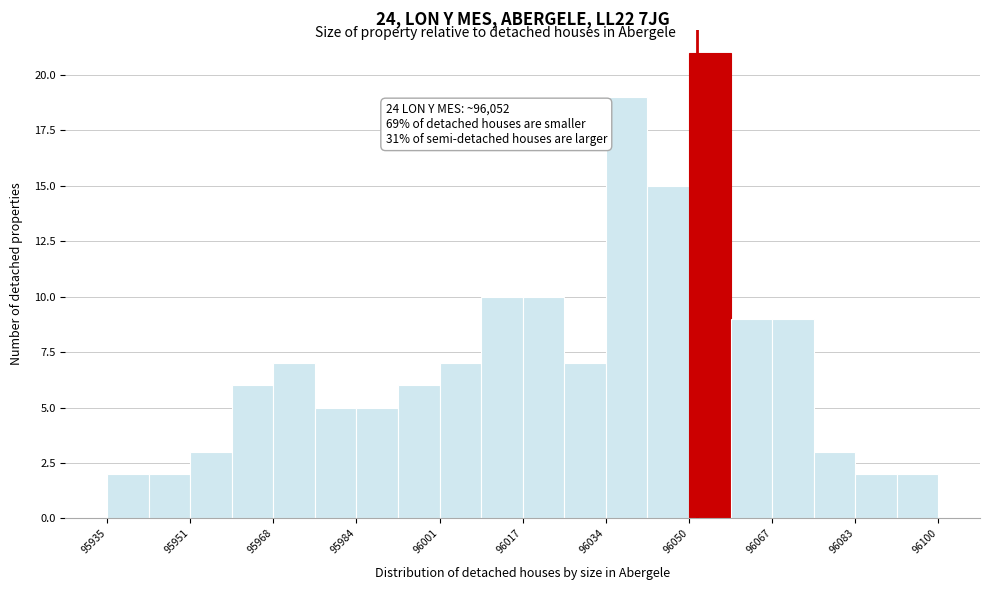

Over which range of the x-axis is the bar tallest?

96050 to 96058